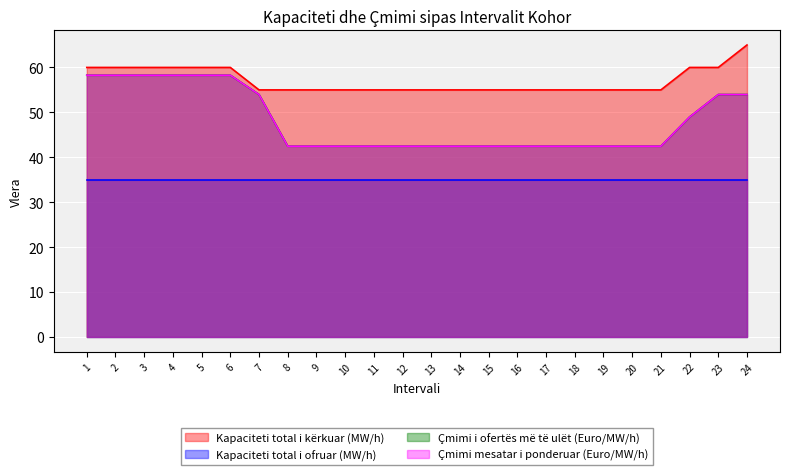

Which series has the largest total across all categories?

Kapaciteti total i kërkuar (MW/h)